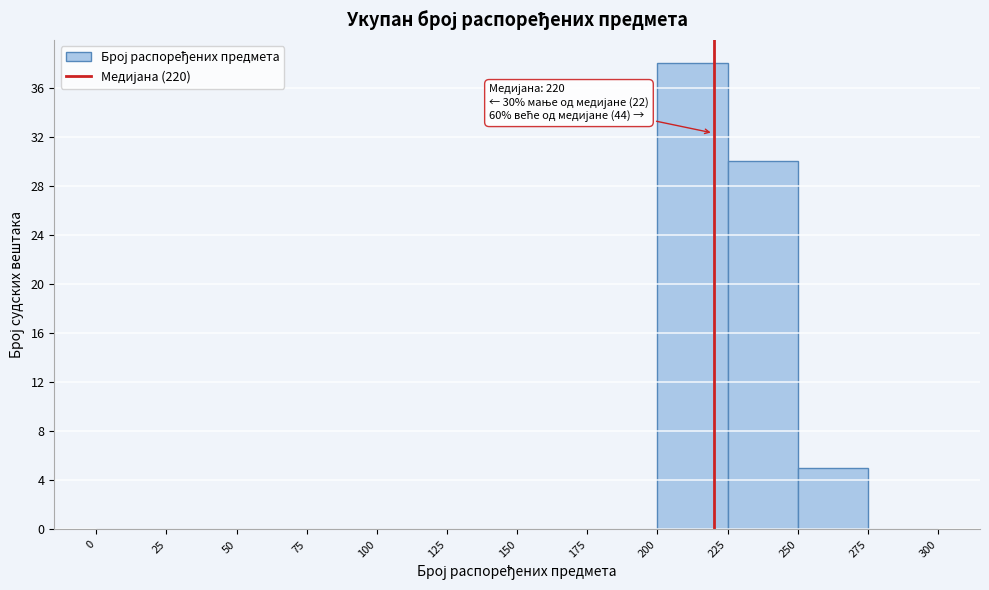

Which range on the x-axis has the tallest bar?

200 to 225